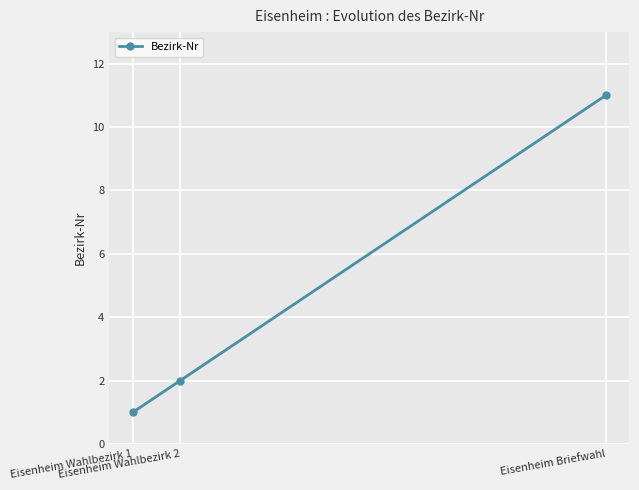

Reading left to right, what are all the values shown in this chart?

Eisenheim Wahlbezirk 1=1	Eisenheim Wahlbezirk 2=2	Eisenheim Briefwahl=11